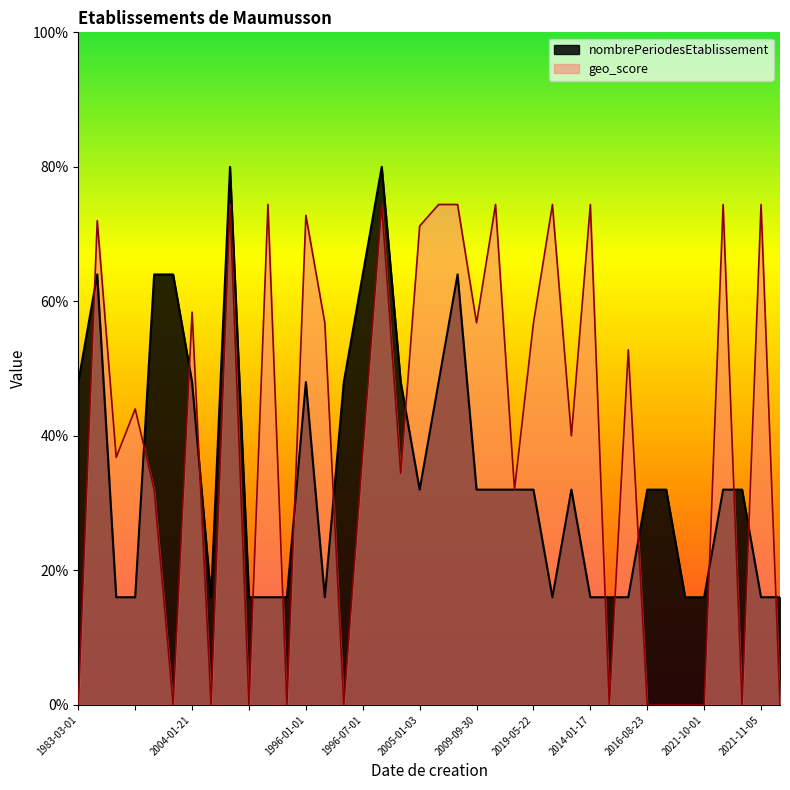

Reading left to right, list all the values displayed in this chart.

nombrePeriodesEtablissement: 2.4	3.2	0.8	0.8	3.2	3.2	2.4	0.8	4.0	0.8	0.8	0.8	2.4	0.8	2.4	3.2	4.0	2.4	1.6	2.4	3.2	1.6	1.6	1.6	1.6	0.8	1.6	0.8	0.8	0.8	1.6	1.6	0.8	0.8	1.6	1.6	0.8	0.8
geo_score: 0.0	3.6	1.8	2.2	1.6	0.0	2.9	0.0	3.7	0.0	3.7	0.0	3.6	2.8	0.0	1.9	3.7	1.7	3.6	3.7	3.7	2.8	3.7	1.6	2.8	3.7	2.0	3.7	0.0	2.6	0.0	0.0	0.0	0.0	3.7	0.0	3.7	0.0